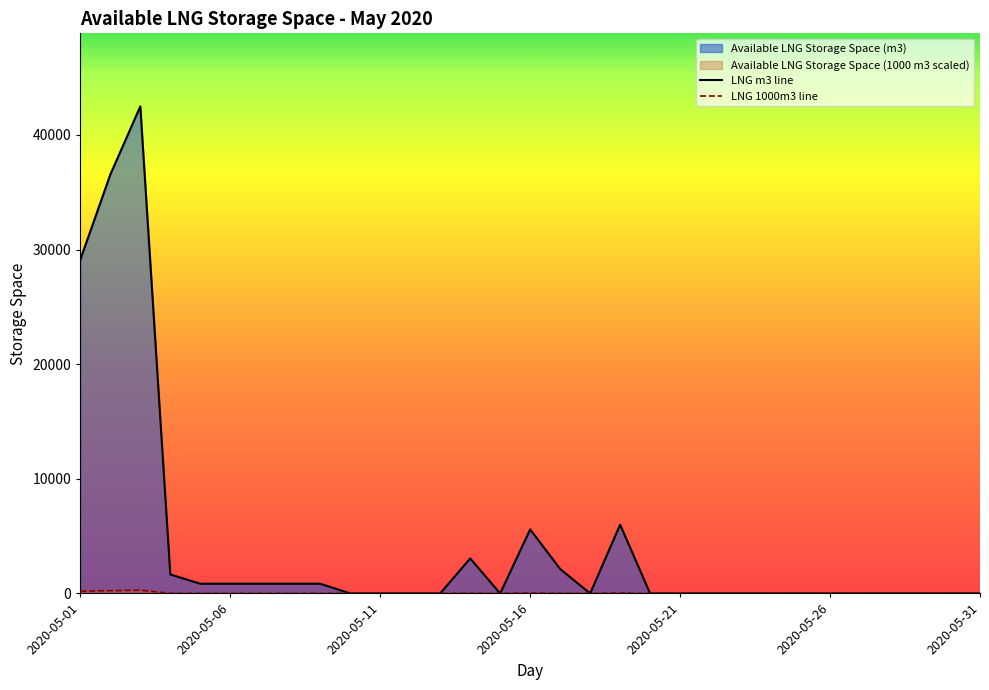

True or false: LNG 1000m3 line and LNG m3 line intersect in this chart.

False